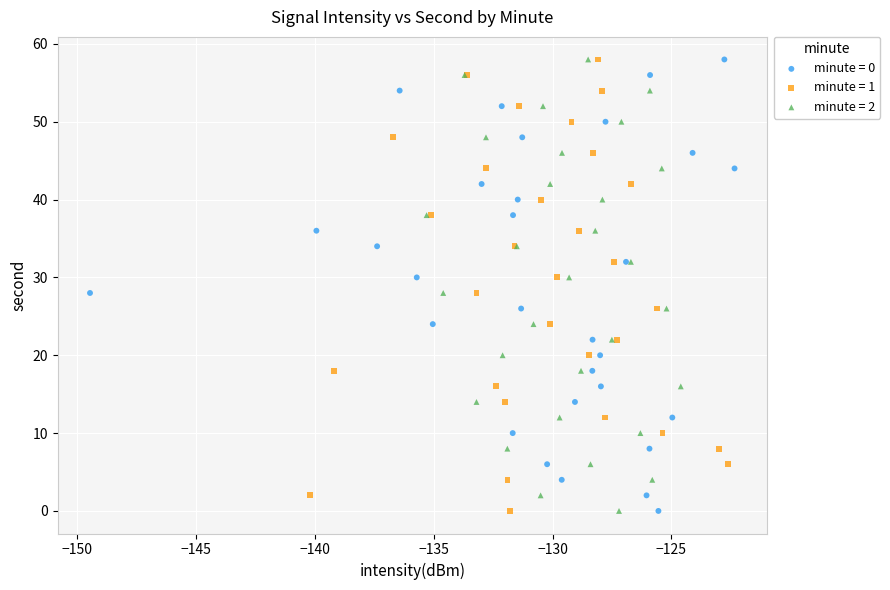

What are all the series names shown in the legend?

minute = 0, minute = 1, minute = 2